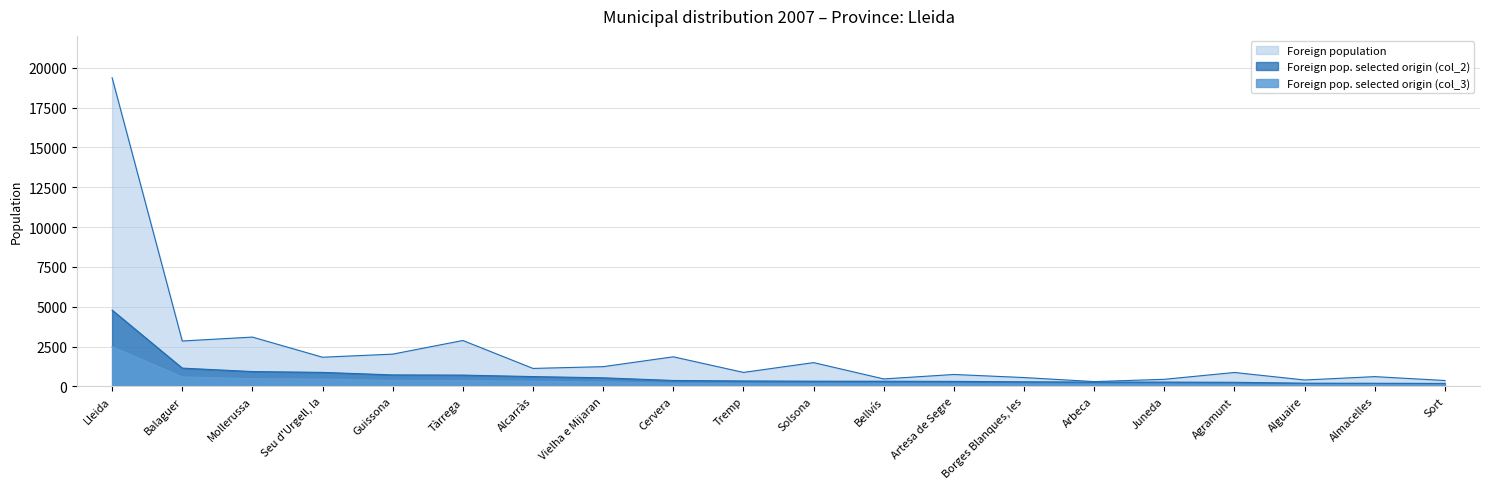

Which series has the largest total across all categories?

Foreign population